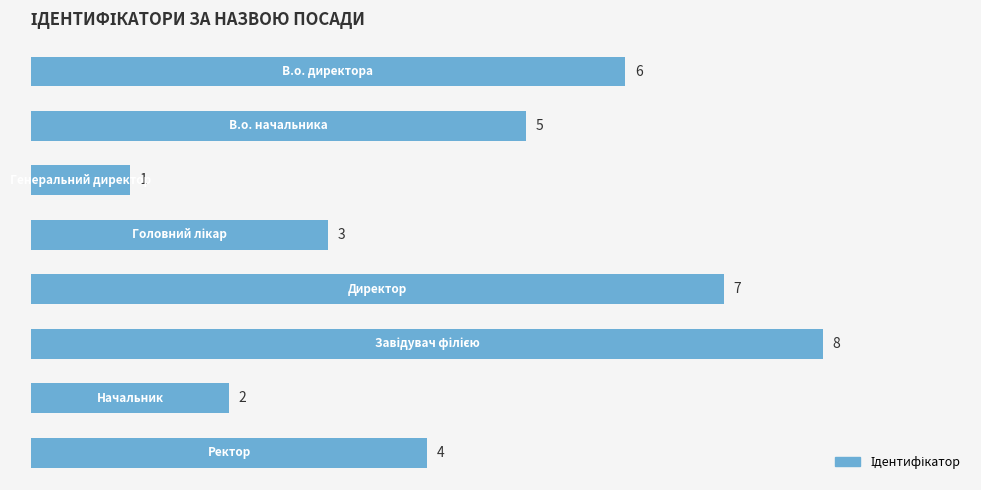

Count the values in the range 3 to 7.

5